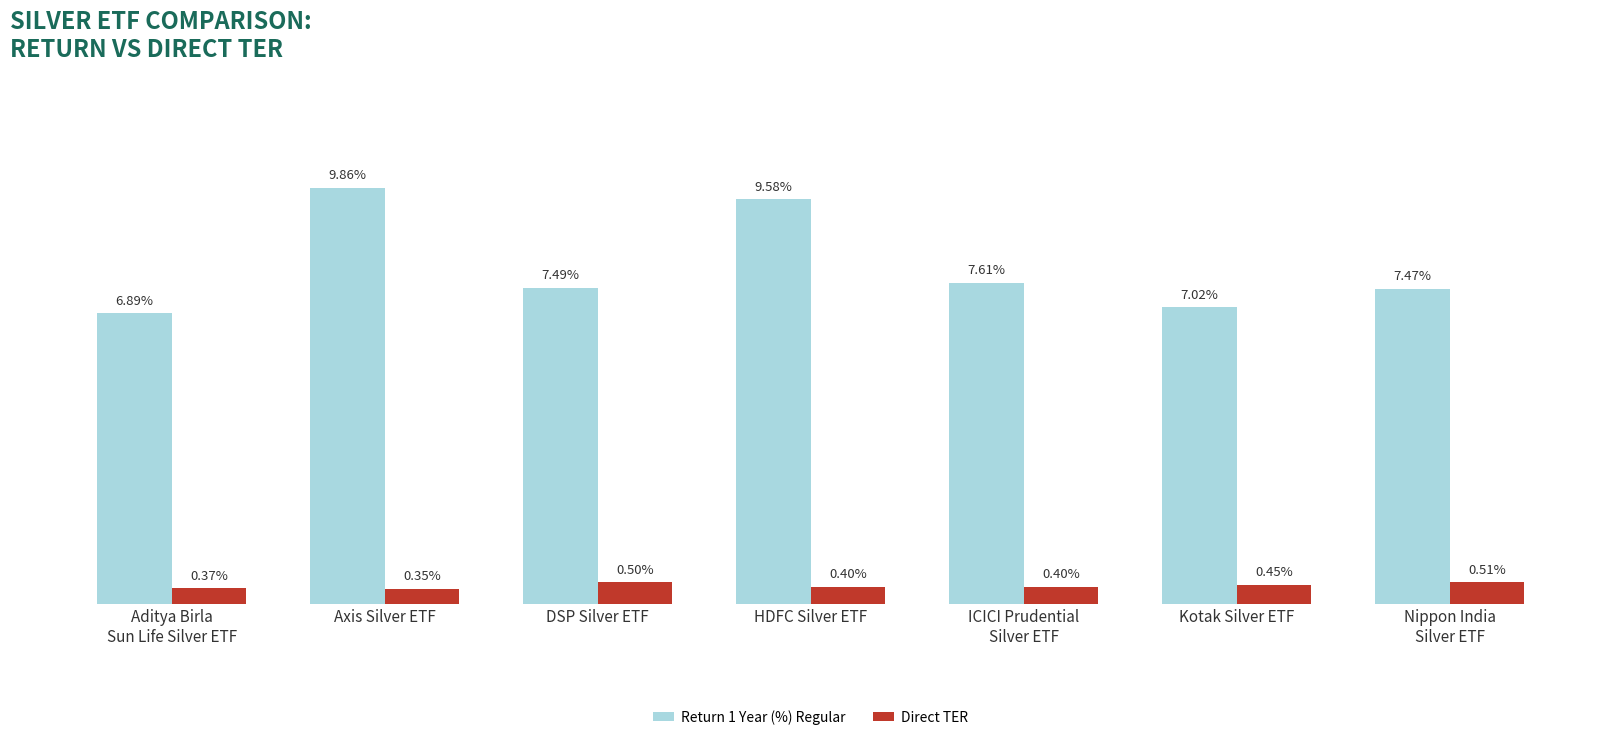

At which label does Return 1 Year (%) Regular reach its peak?

Axis Silver ETF